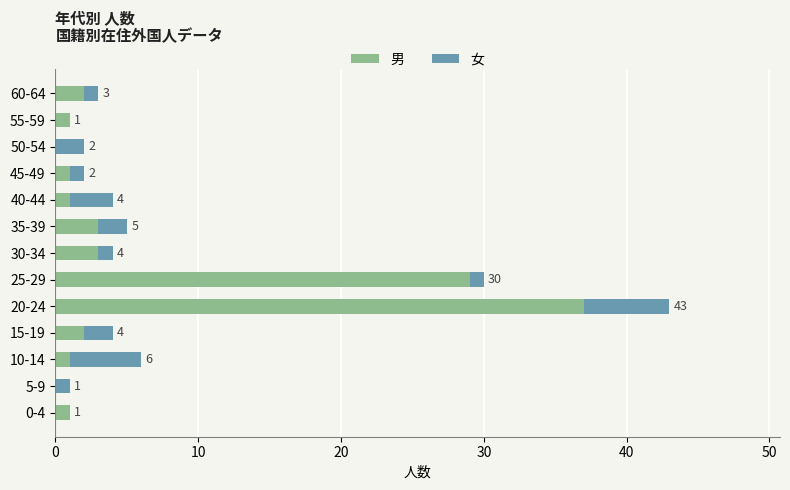

At which label is 男 closest to 18?

25-29